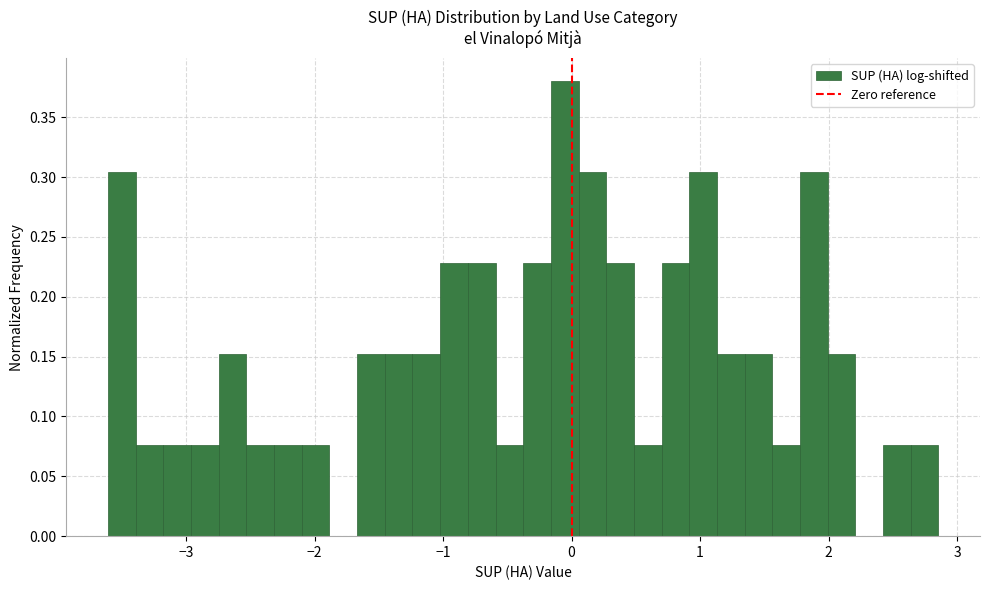

Read against the x-axis, roughly where is the centre of the tallest bar?

-0.1